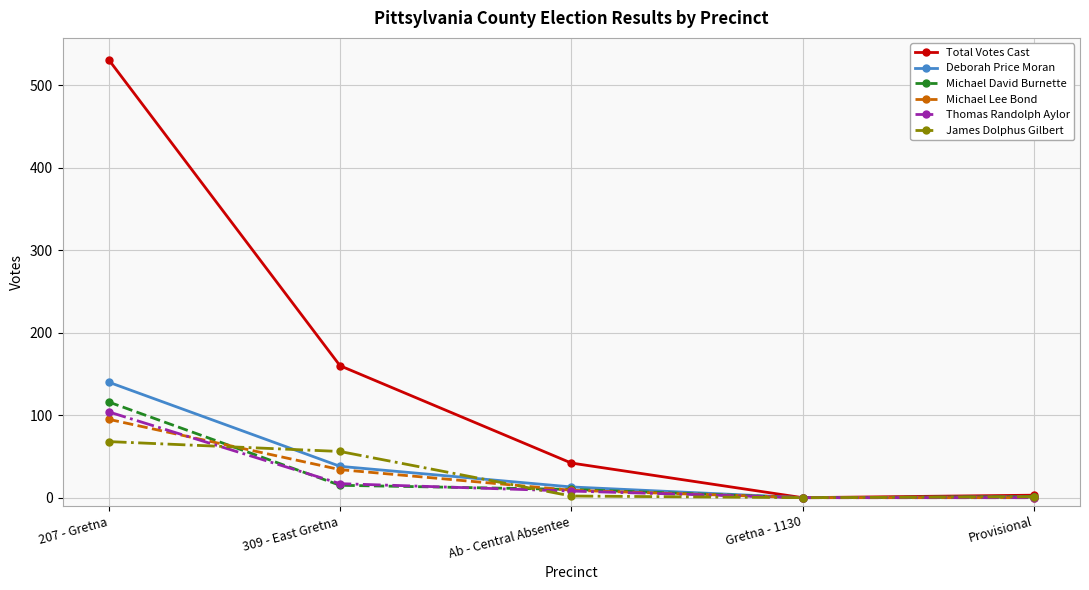

Which series has the largest range (max minus min)?

Total Votes Cast